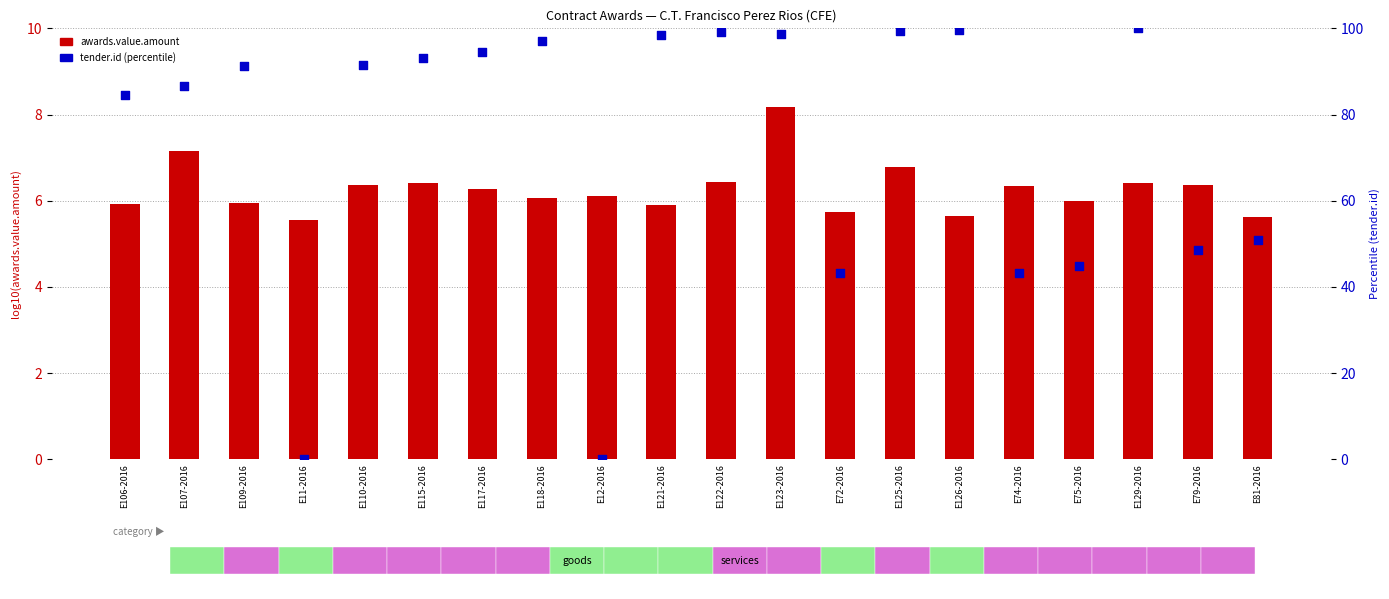

What is the total value across all series at E125-2016?

106.3